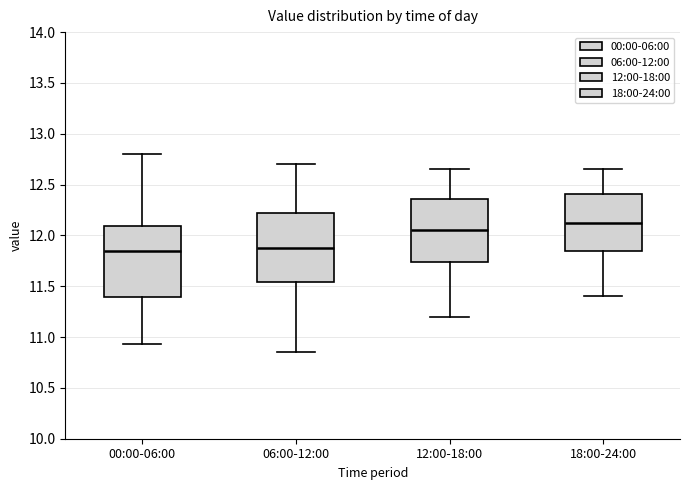

Reading left to right, transcribe this box plot: for each box, give where its median line is, the range the box spans, and where its two whiskers end, as read against the y-axis. The values are not printed on the chart, so give them approximately, as read against the axis.

00:00-06:00: median 11.85, box 11.40 to 12.10, whiskers 10.95 to 12.80
06:00-12:00: median 11.90, box 11.55 to 12.25, whiskers 10.85 to 12.70
12:00-18:00: median 12.05, box 11.75 to 12.35, whiskers 11.20 to 12.65
18:00-24:00: median 12.10, box 11.85 to 12.40, whiskers 11.40 to 12.65